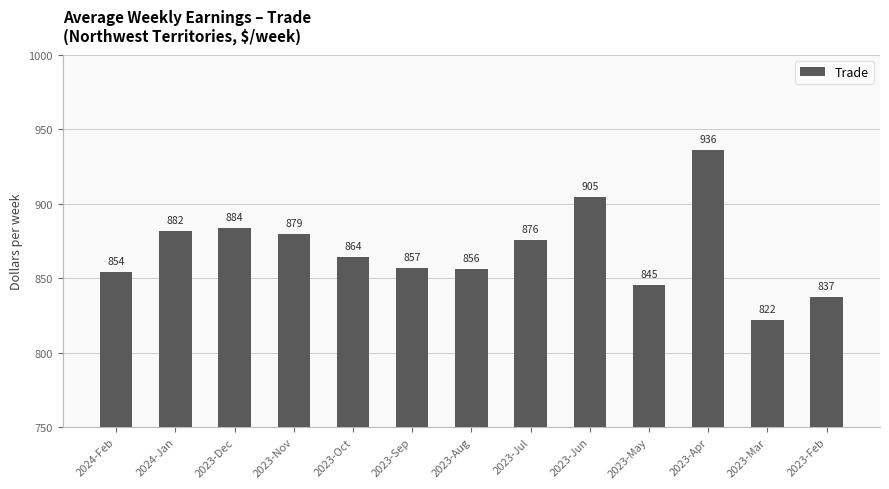

Which category has the highest value across all series?

2023-Apr